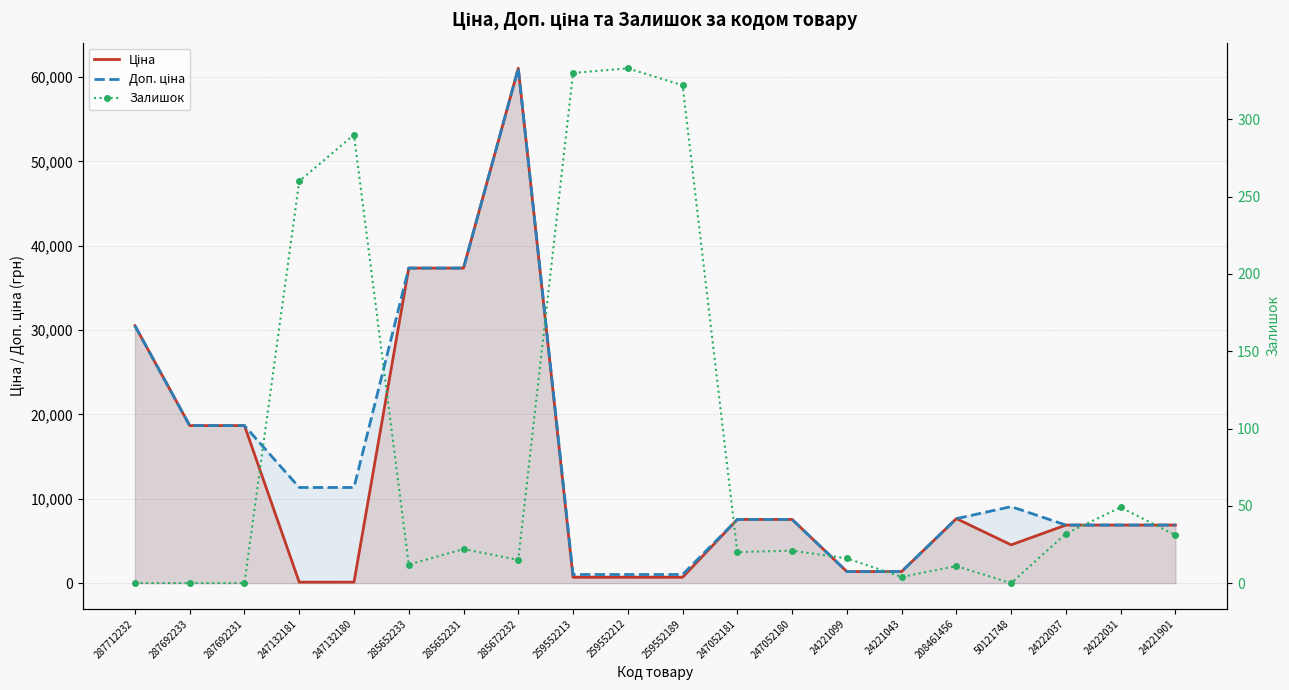

How many values in the Ціна series exceed 6879?

12